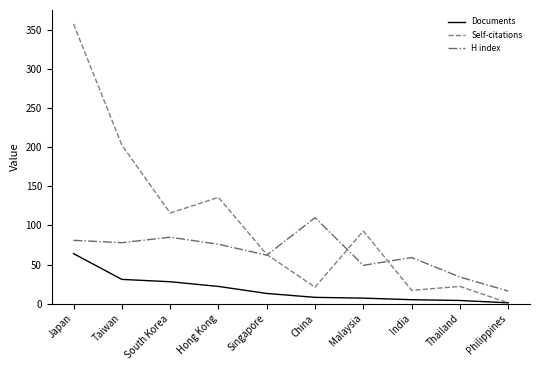

What is the total value across all series at China?

139